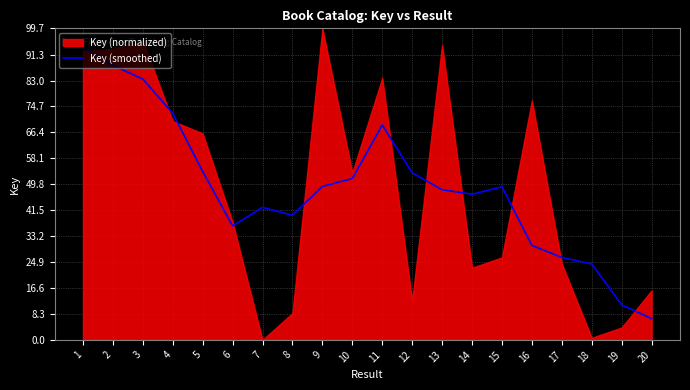

What is the highest value of the Key (smoothed) series?

93.8